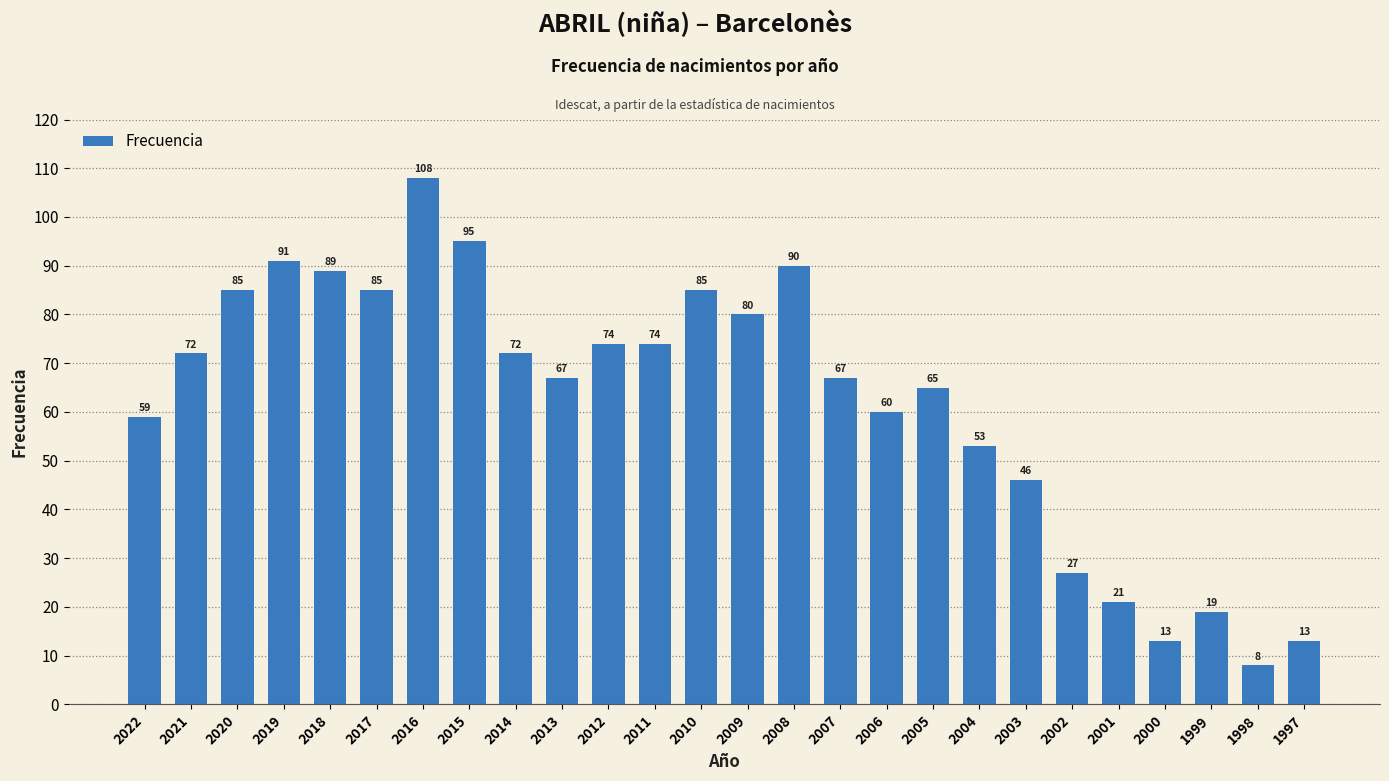

What is the change in value from 2017 to 2004?

-32